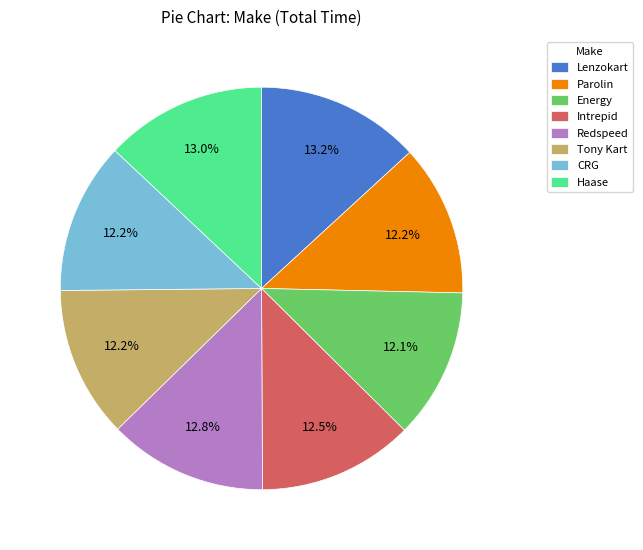

How much of the chart is everything except Tony Kart?

87.8%